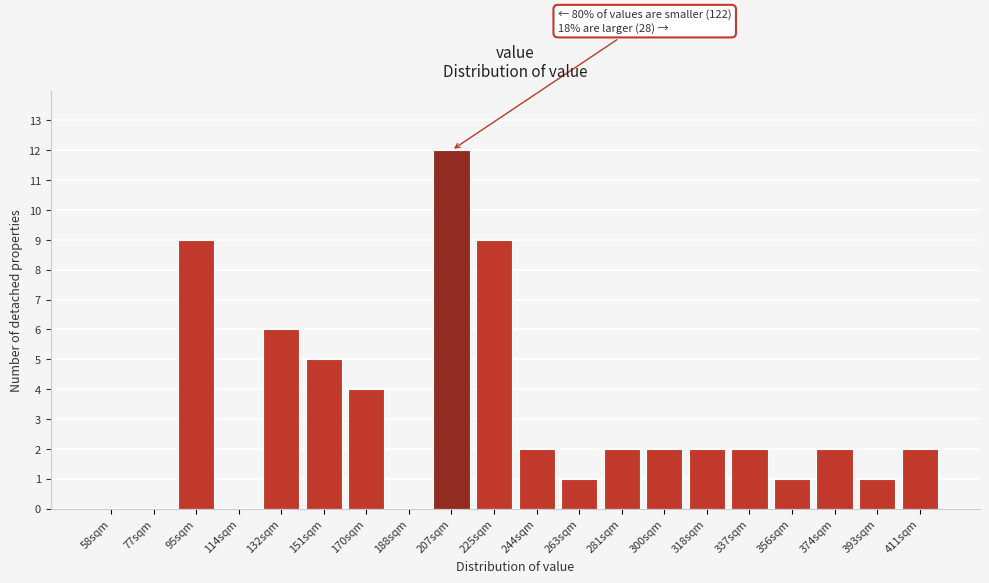

Reading left to right, list all the values displayed in this chart.

58sqm=0	77sqm=0	95sqm=9	114sqm=0	132sqm=6	151sqm=5	170sqm=4	188sqm=0	207sqm=12	225sqm=9	244sqm=2	263sqm=1	281sqm=2	300sqm=2	318sqm=2	337sqm=2	356sqm=1	374sqm=2	393sqm=1	411sqm=2